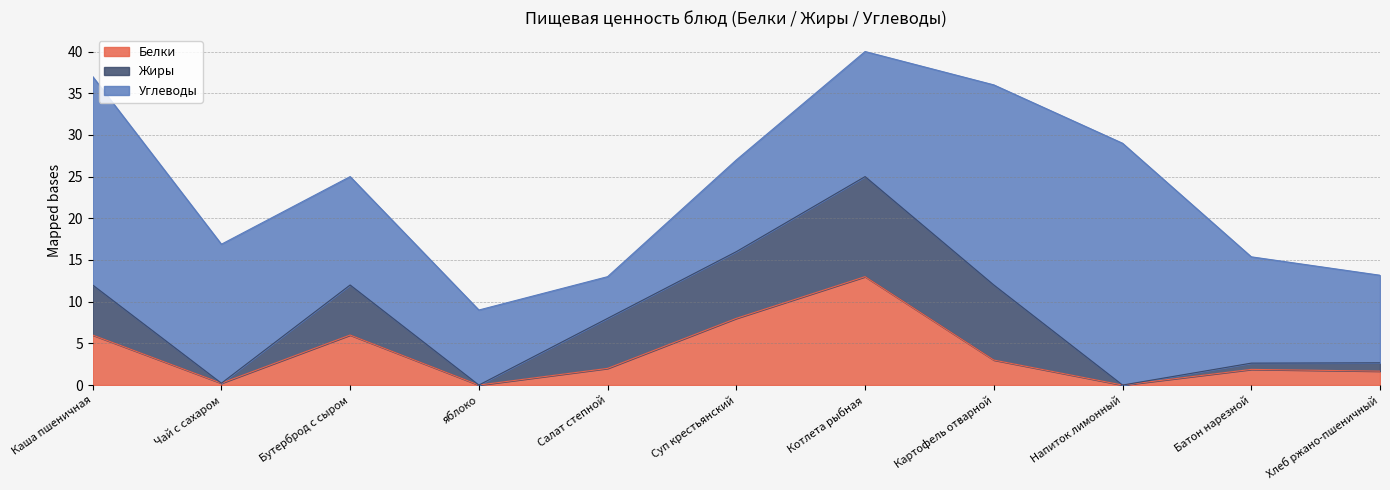

How many times do Жиры and Углеводы cross each other?

2